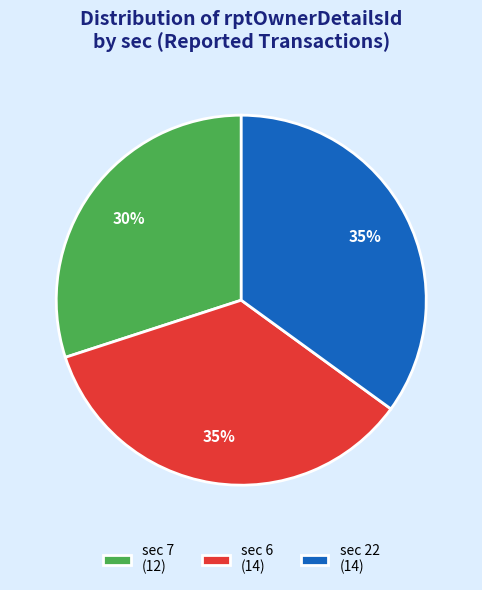

What is the smallest slice in the pie chart?

sec 7 (12)